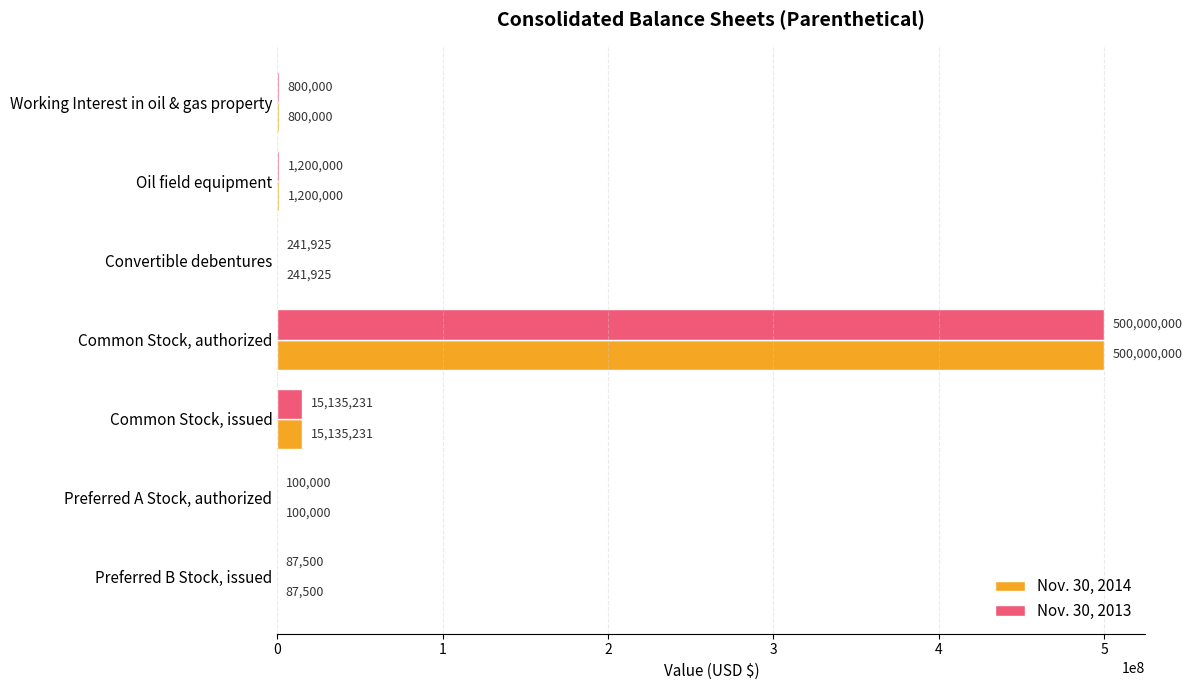

What is the sum of all Nov. 30, 2013 values?

517564656